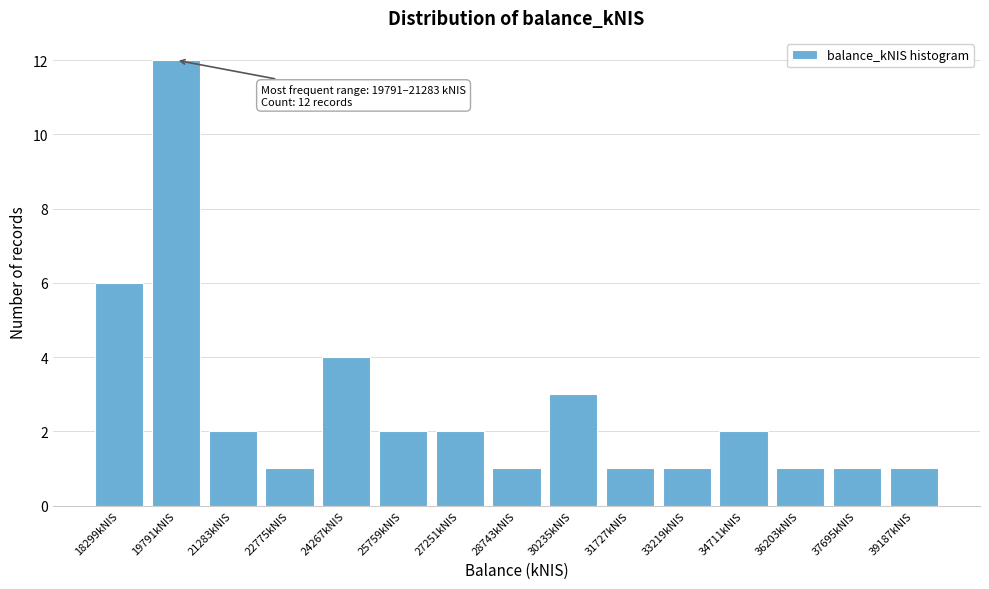

Reading left to right, transcribe all the data shown in this chart.

6	12	2	1	4	2	2	1	3	1	1	2	1	1	1